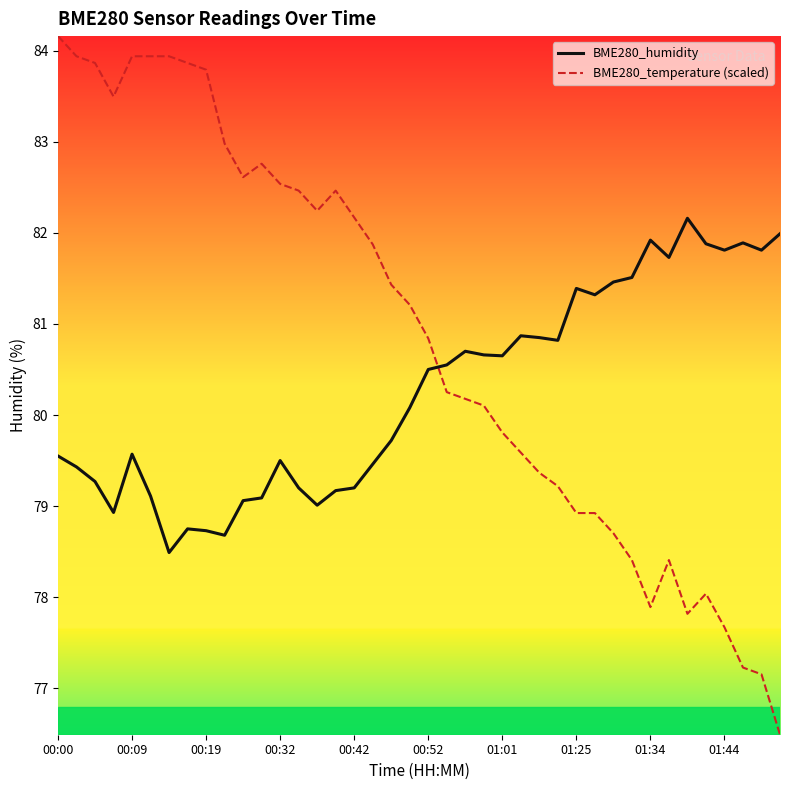

Which series ends up on top after the final intersection of BME280_humidity and BME280_temperature (scaled)?

BME280_humidity